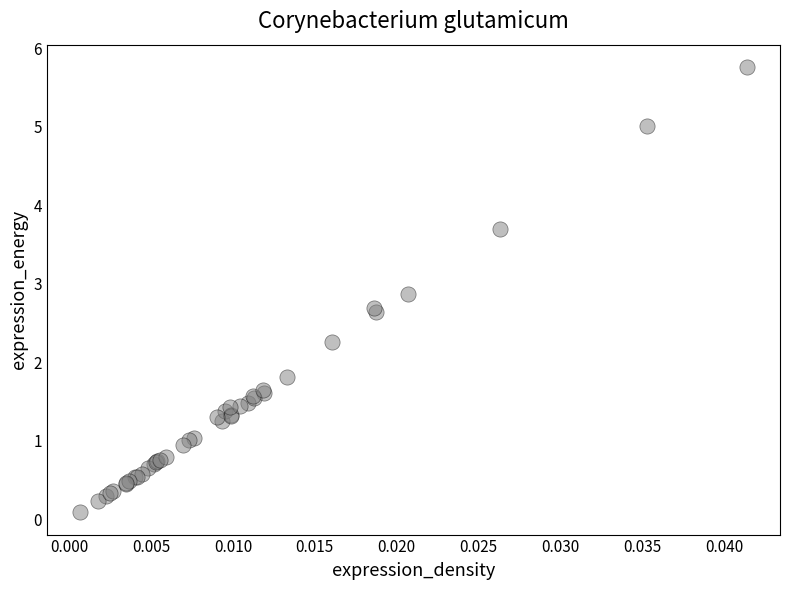

What Y value in the scatter plot is closest to 2?

1.8